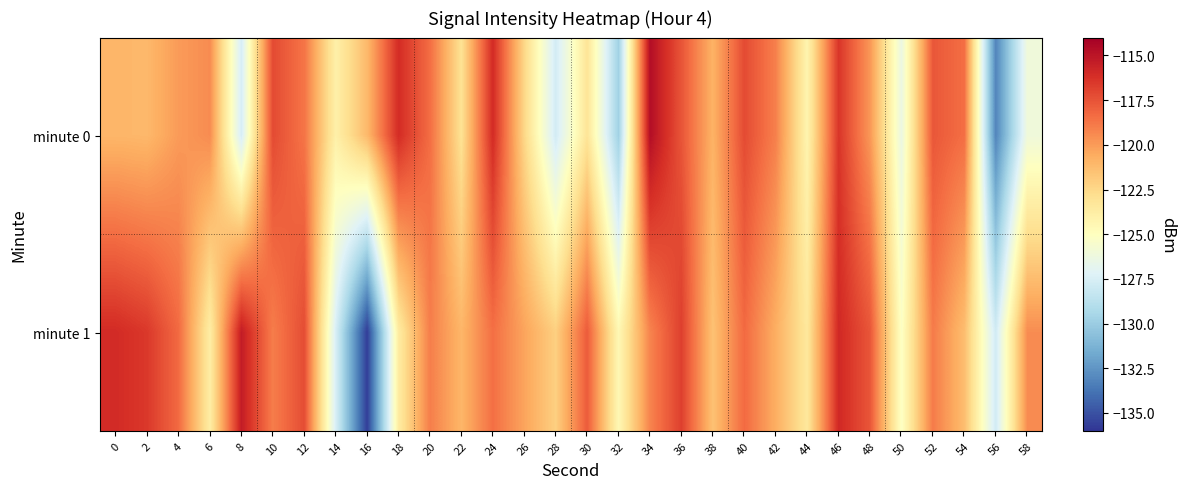

At which category is the sum across all series the highest?

46